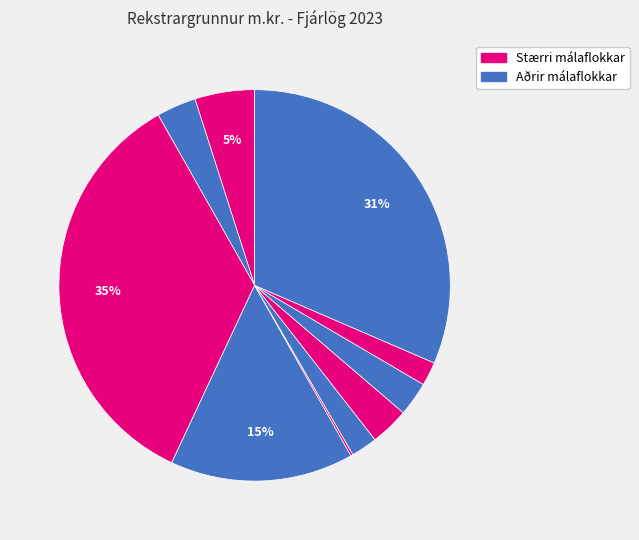

To the nearest percent, what is the average slice percentage?

10%